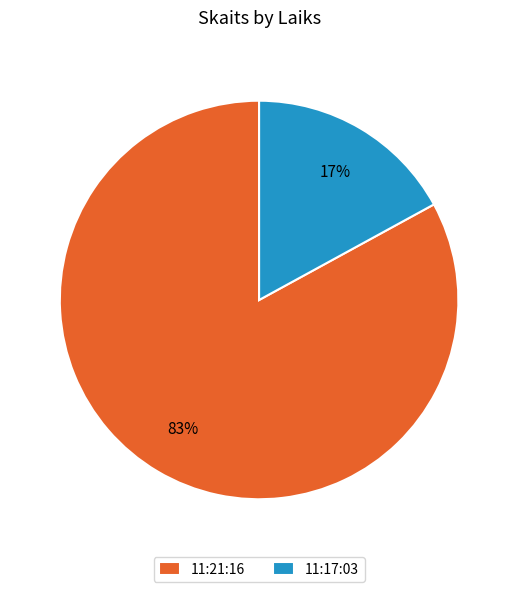

How many slices are in this pie chart?

2